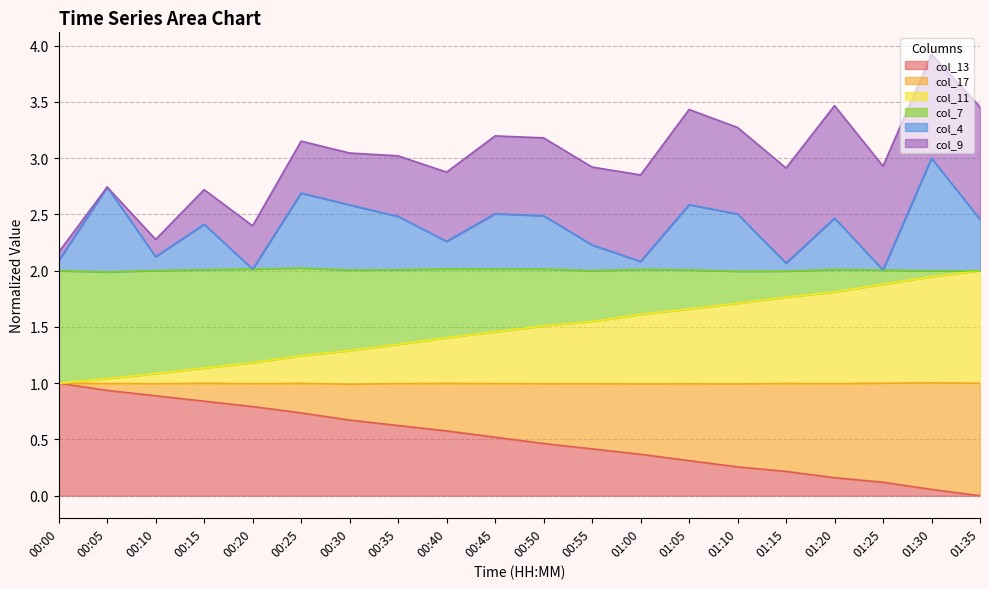

How many lines are shown in the chart?

6